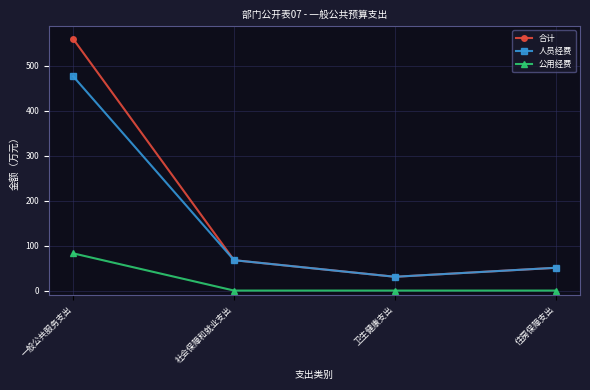

True or false: 公用经费 and 人员经费 cross at least once.

False